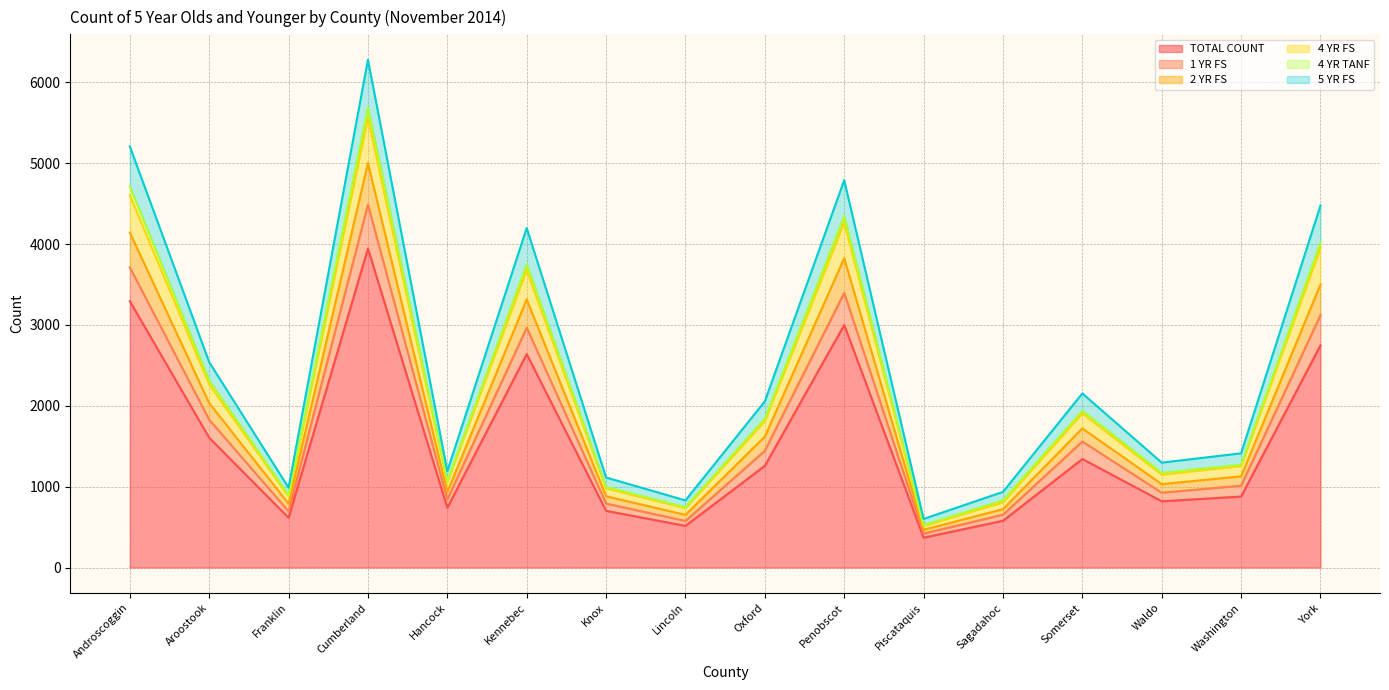

What is the minimum value shown in the chart?

369